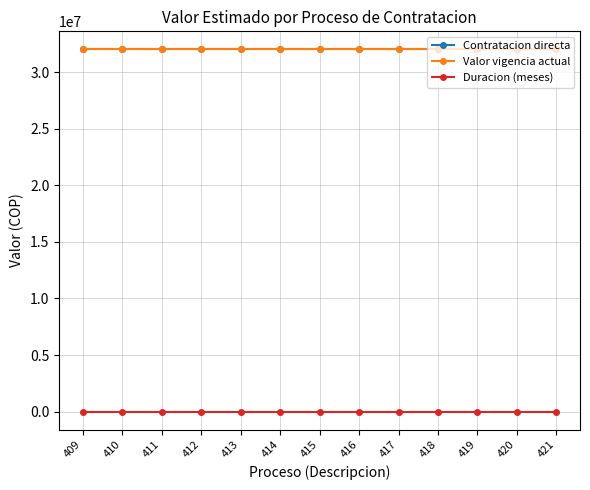

Does the chart have visible grid lines?

Yes